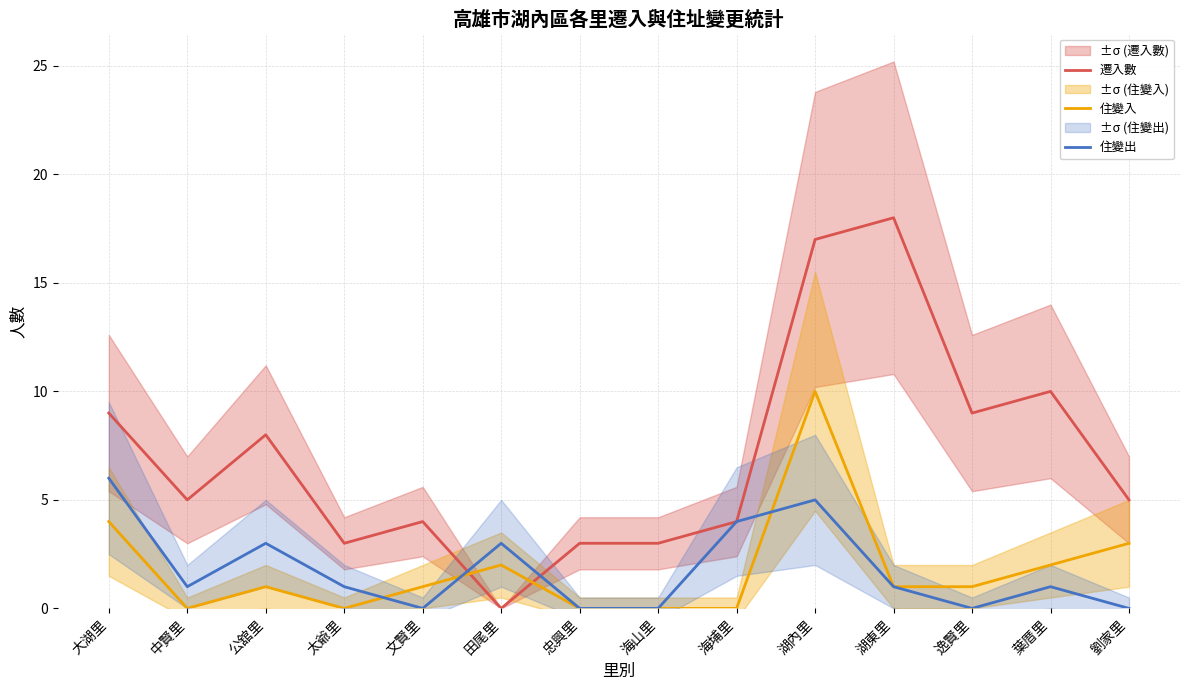

True or false: 住變入 has more than 2 points higher than both neighbors.

True